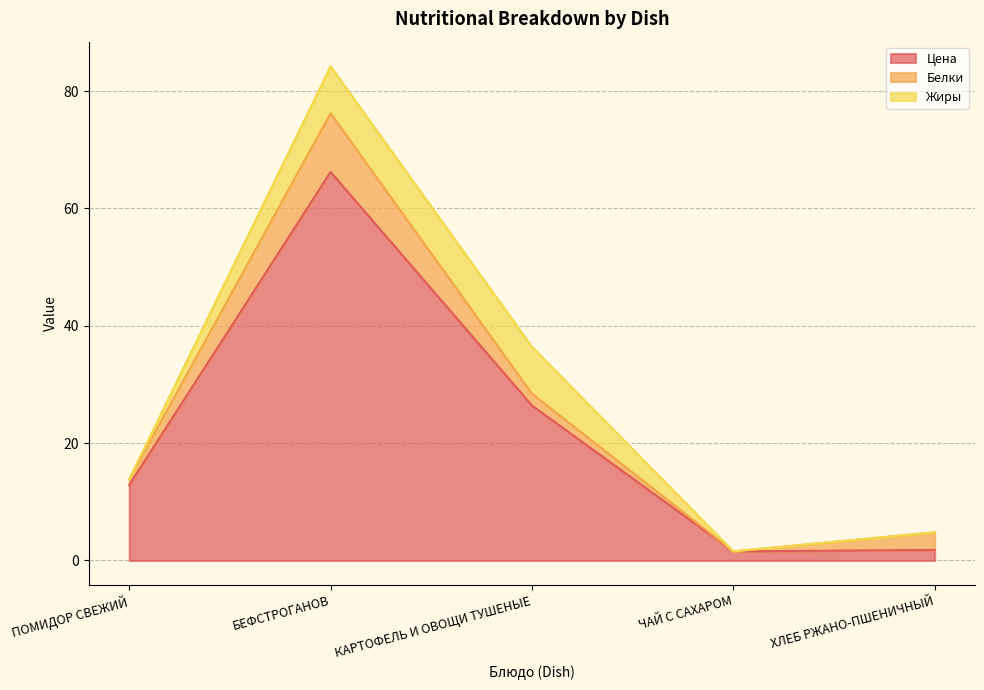

What is the difference between the second highest and minimum values in the Цена series?

24.9